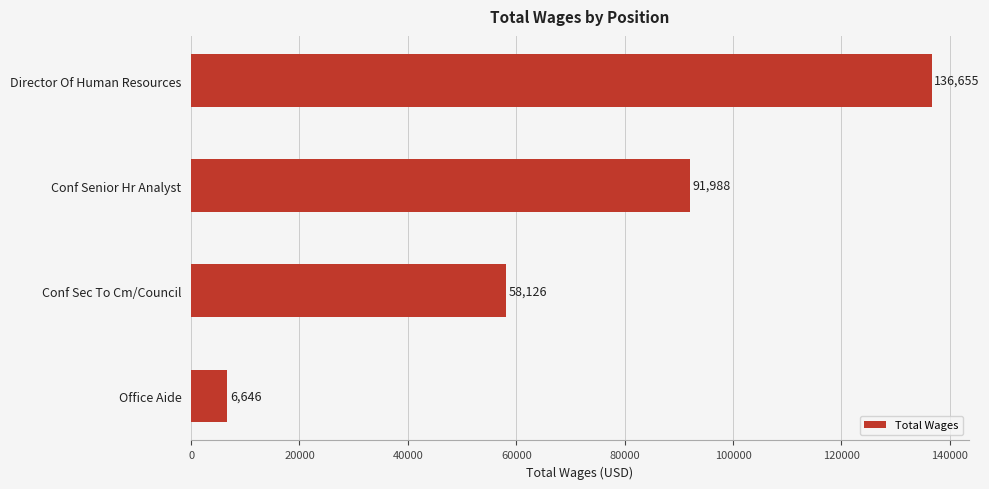

Between Conf Senior Hr Analyst and Conf Sec To Cm/Council, which is larger?

Conf Senior Hr Analyst